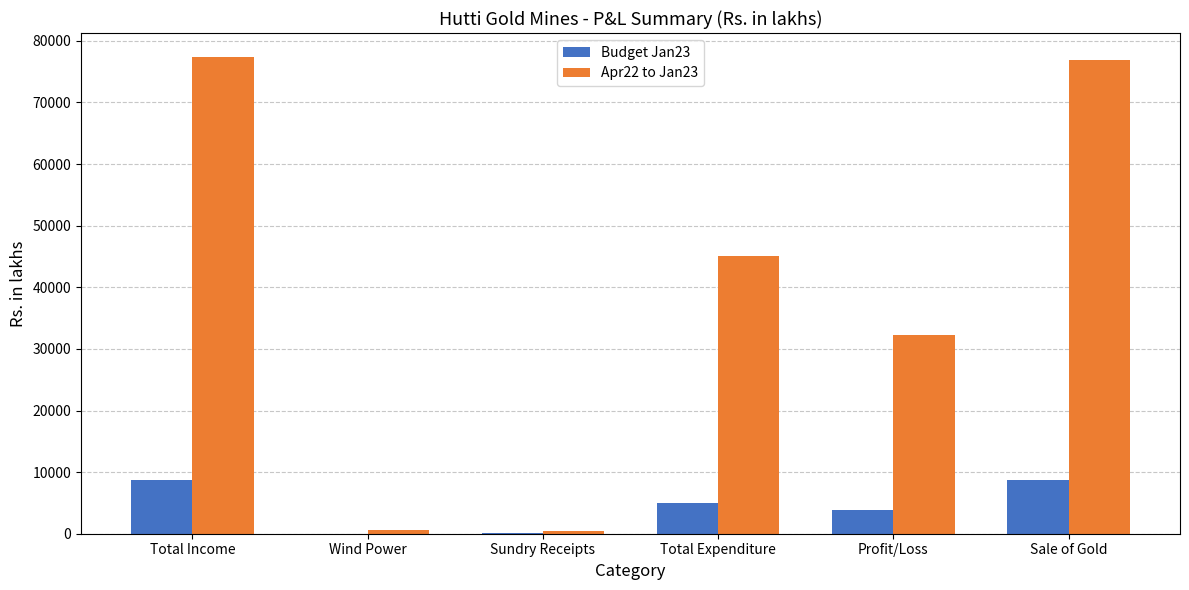

What are all the series names shown in the legend?

Budget Jan23, Apr22 to Jan23